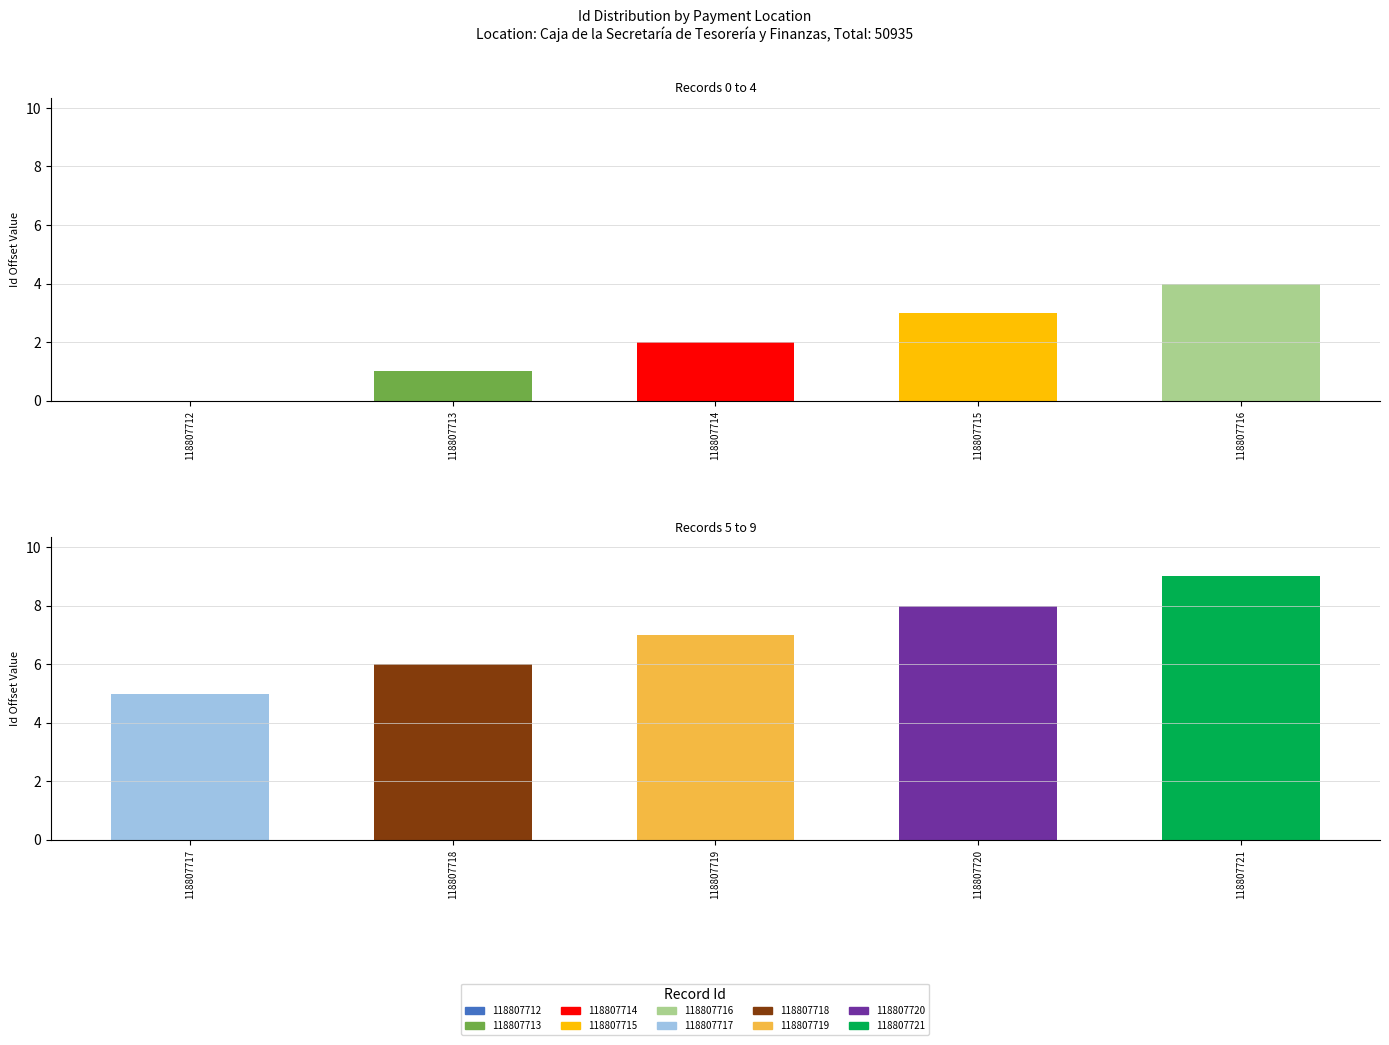

What is the value of the 3rd bar from the left?

2